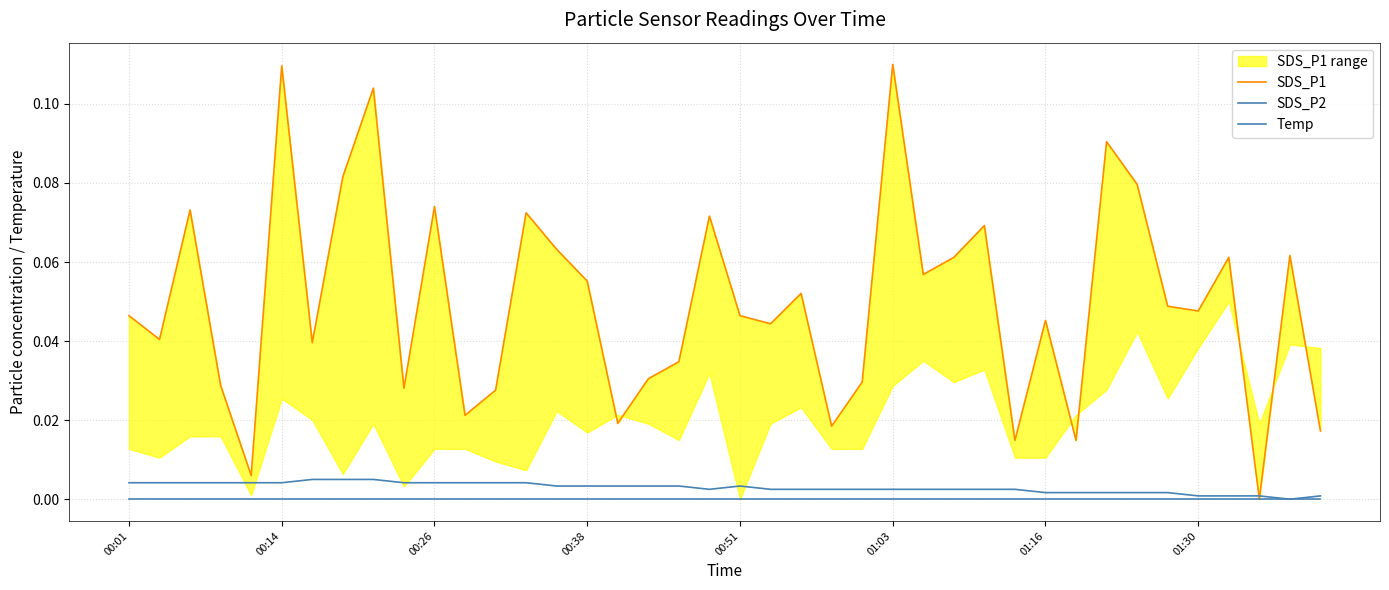

Which series has the largest total across all categories?

SDS_P1